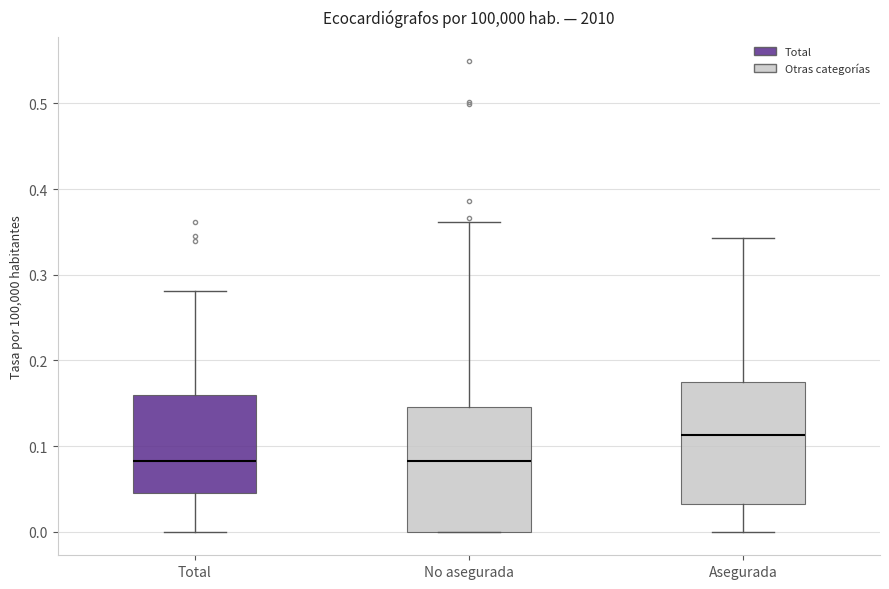

Reading left to right, transcribe this box plot: for each box, give where its median line is, the range the box spans, and where its two whiskers end, as read against the y-axis. The values are not printed on the chart, so give them approximately, as read against the axis.

Total: median 0.08, box 0.05 to 0.16, whiskers 0.00 to 0.28
No asegurada: median 0.08, box 0.00 to 0.15, whiskers 0.00 to 0.36
Asegurada: median 0.11, box 0.03 to 0.17, whiskers 0.00 to 0.34